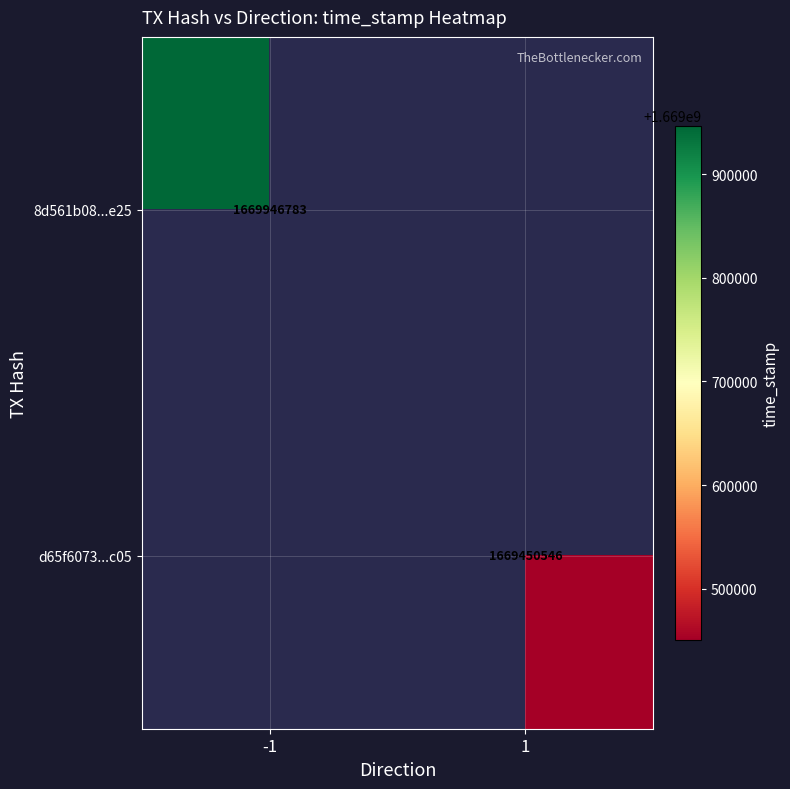

Between 1 and -1, which is larger?

-1